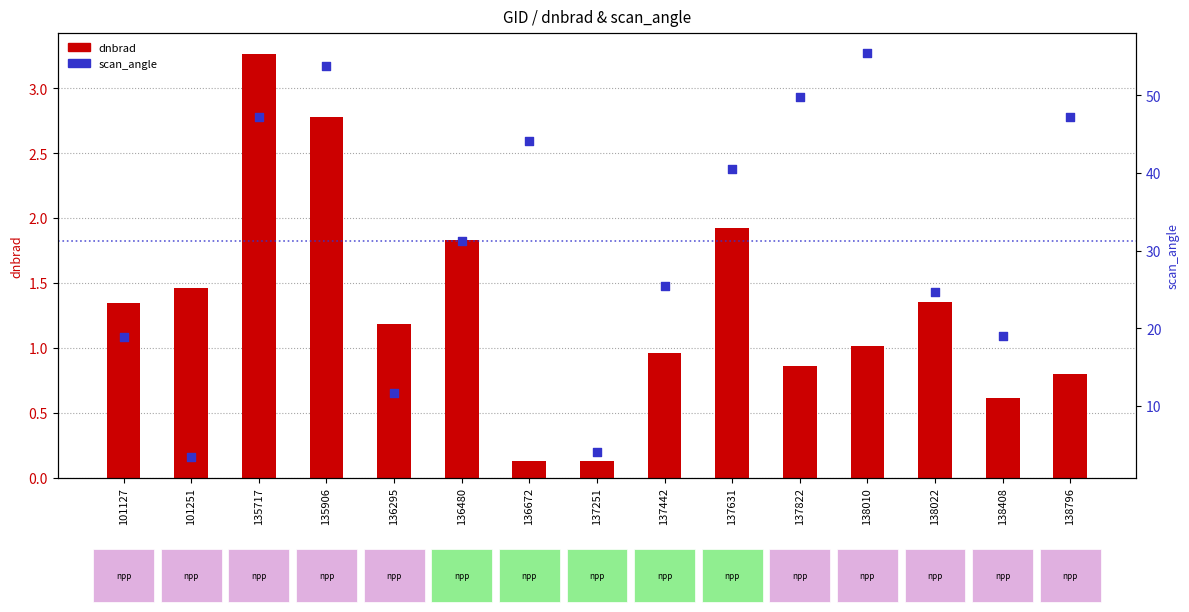

At which category is the sum across all series the highest?

135906